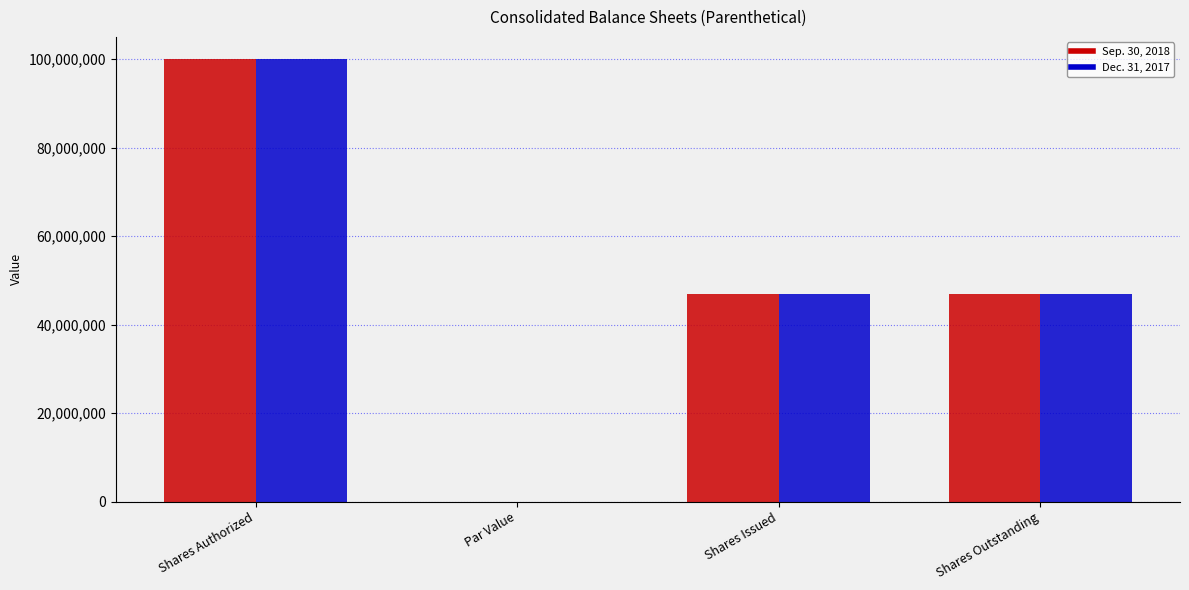

What are all the series names shown in the legend?

Sep. 30, 2018, Dec. 31, 2017